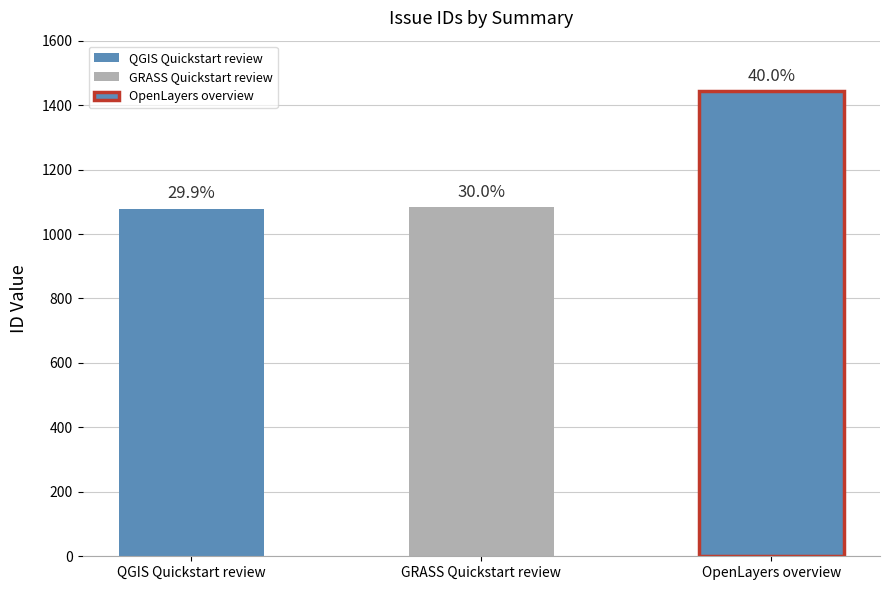

What is the greatest value displayed?

1443